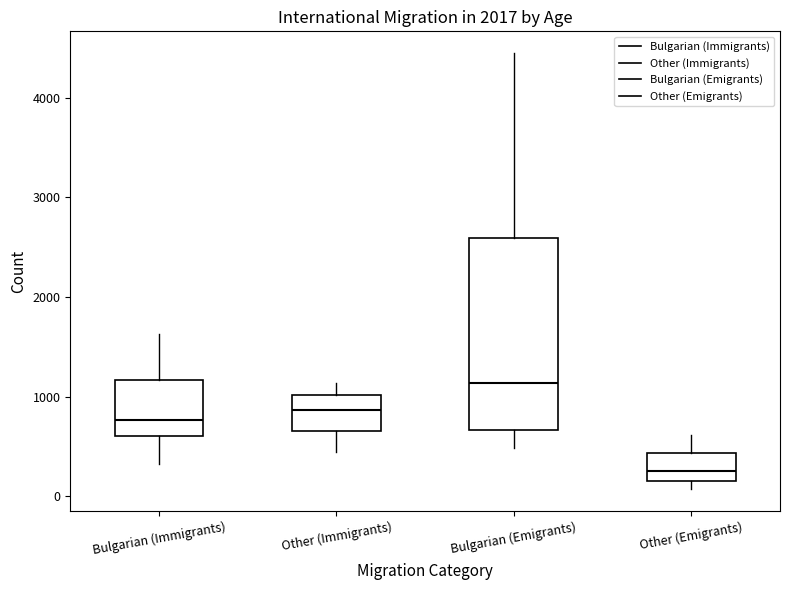

Reading left to right, transcribe this box plot: for each box, give where its median line is, the range the box spans, and where its two whiskers end, as read against the y-axis. The values are not printed on the chart, so give them approximately, as read against the axis.

Bulgarian (Immigrants): median 800, box 600 to 1200, whiskers 300 to 1600
Other (Immigrants): median 900, box 700 to 1000, whiskers 400 to 1100
Bulgarian (Emigrants): median 1100, box 700 to 2600, whiskers 500 to 4400
Other (Emigrants): median 300, box 100 to 400, whiskers 100 (just below the box's lower edge) to 600